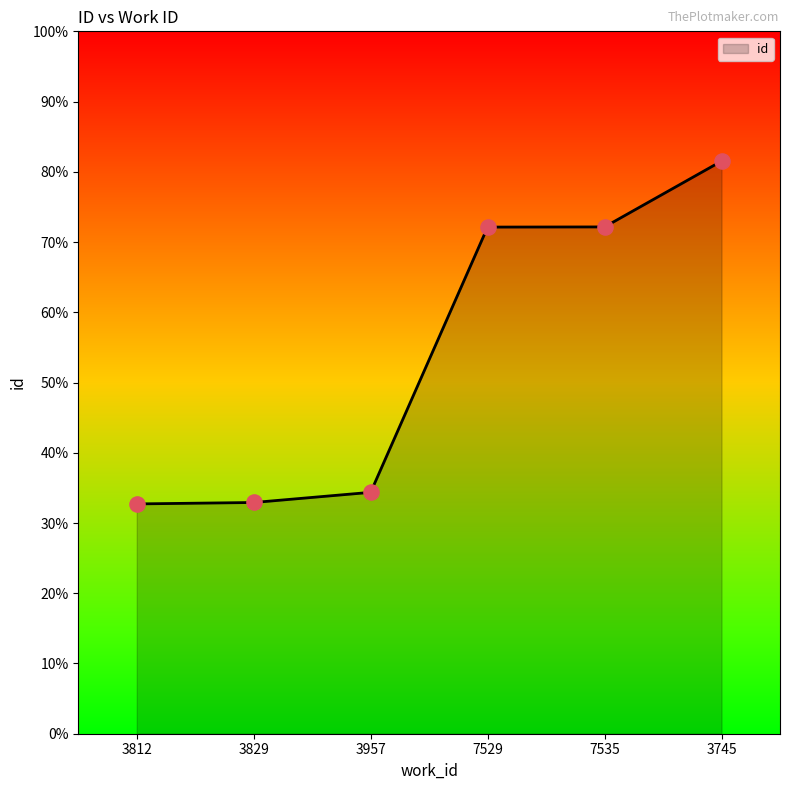

Does the chart have visible grid lines?

No